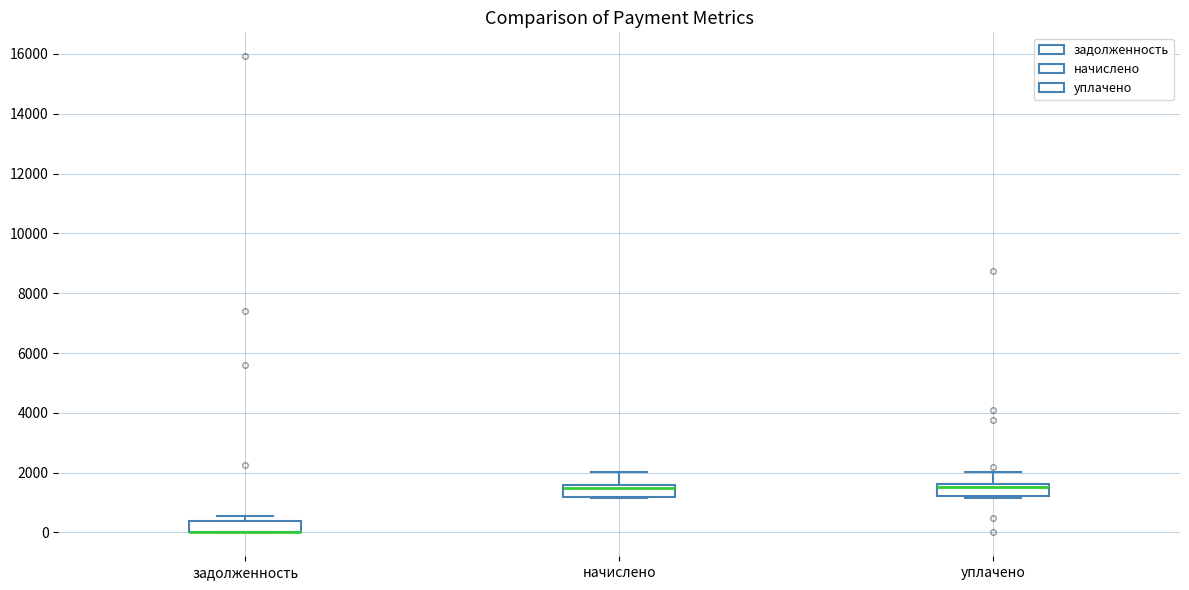

Reading left to right, transcribe this box plot: for each box, give where its median line is, the range the box spans, and where its two whiskers end, as read against the y-axis. The values are not printed on the chart, so give them approximately, as read against the axis.

задолженность: median 0 (drawn on the box's lower edge), box 0 to 400, whiskers 0 to 600
начислено: median 1400, box 1200 to 1600, whiskers 1200 to 2000
уплачено: median 1600 (just below the box's upper edge), box 1200 to 1600, whiskers 1200 (just below the box's lower edge) to 2000